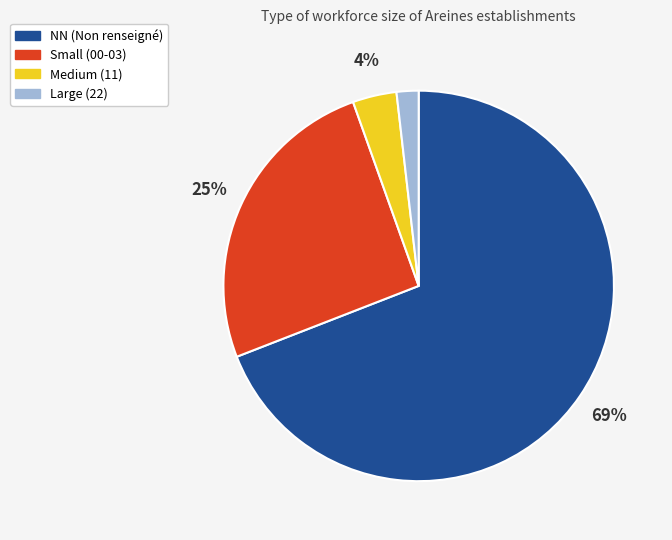

Which category accounts for the majority?

NN (Non renseigné)